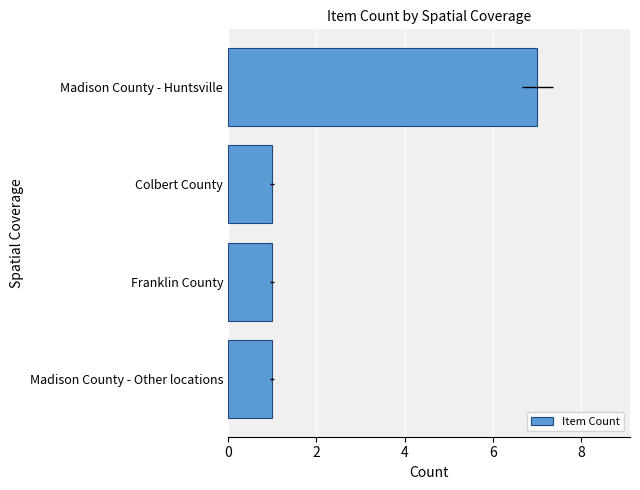

How many series are shown in this chart?

1